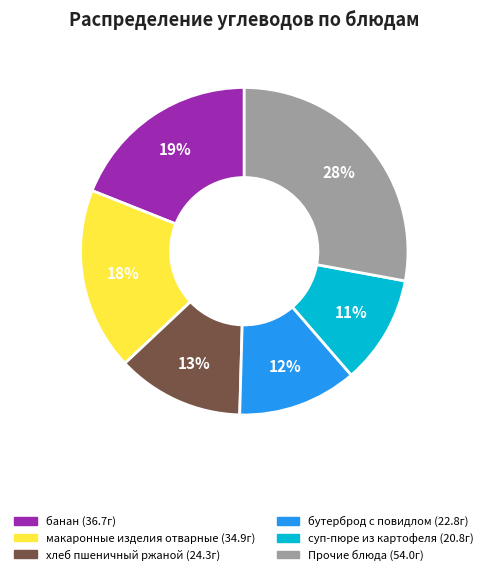

To the nearest percent, what is the average slice percentage?

17%